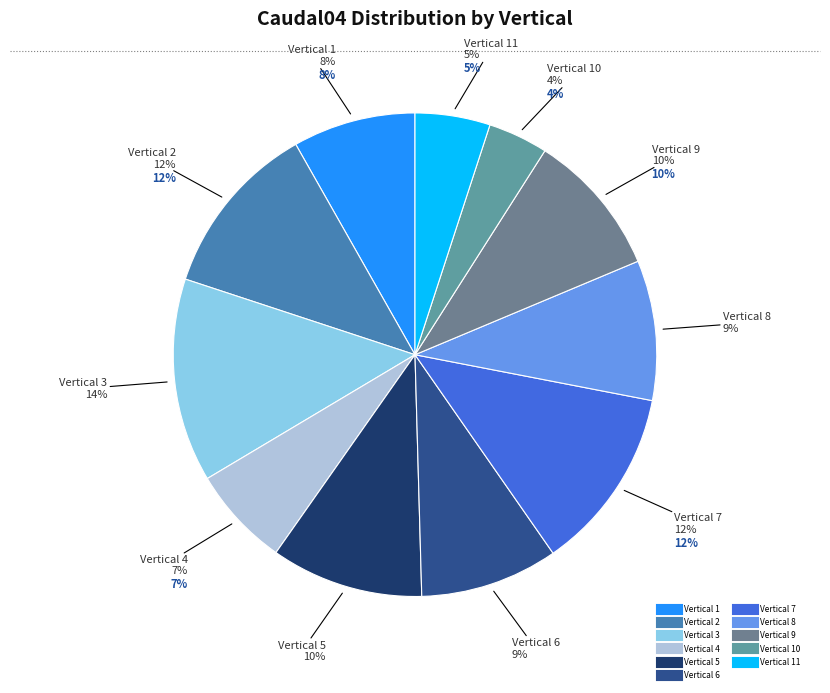

Does 9 represent more than half of the total?

No